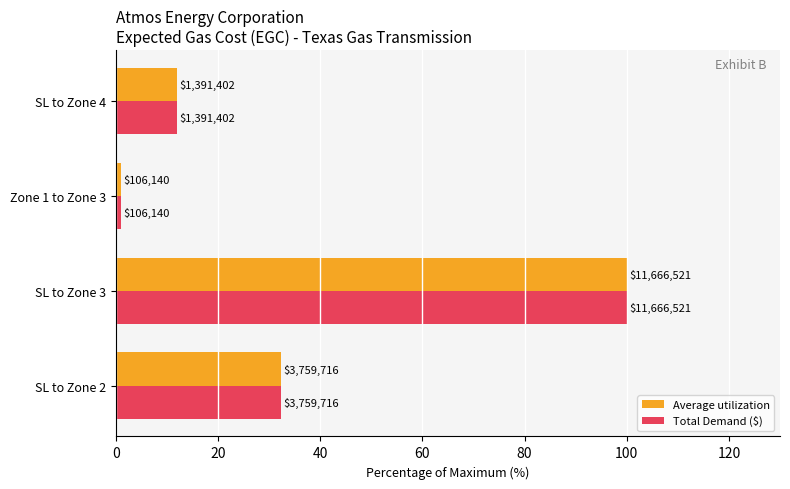

What is the sum of all Total Demand ($) values?

145.1